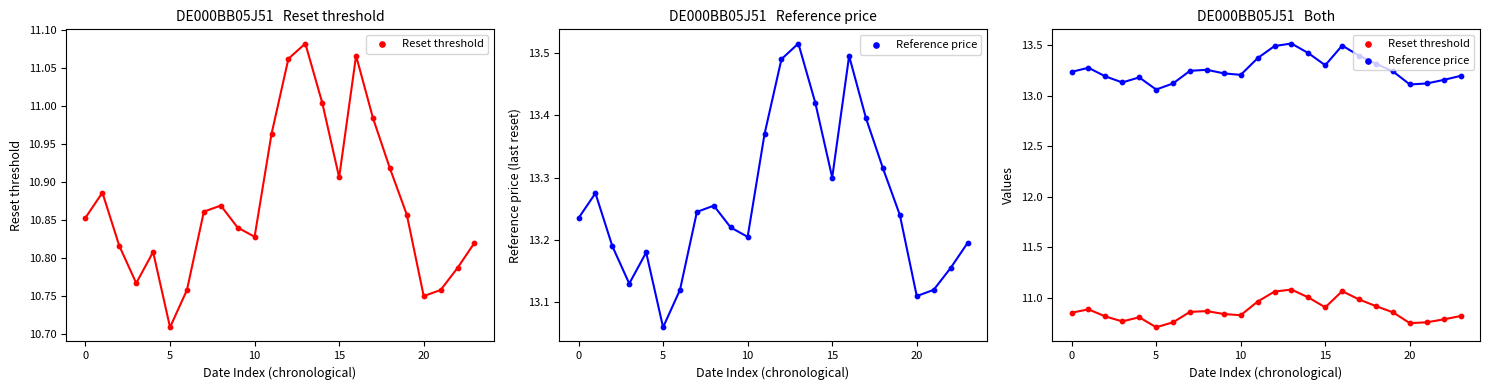

Which series has the largest total across all categories?

Reference price